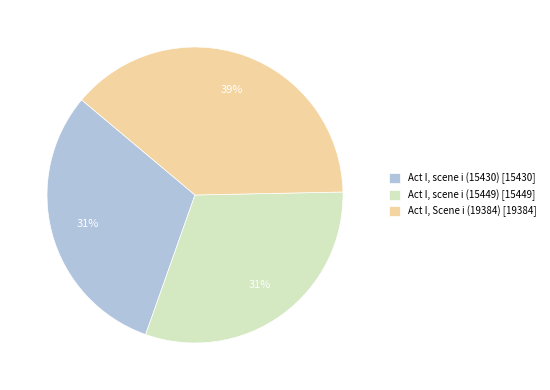

The Act I, scene i (15449) slice represents 20% of the pie. True or false?

False